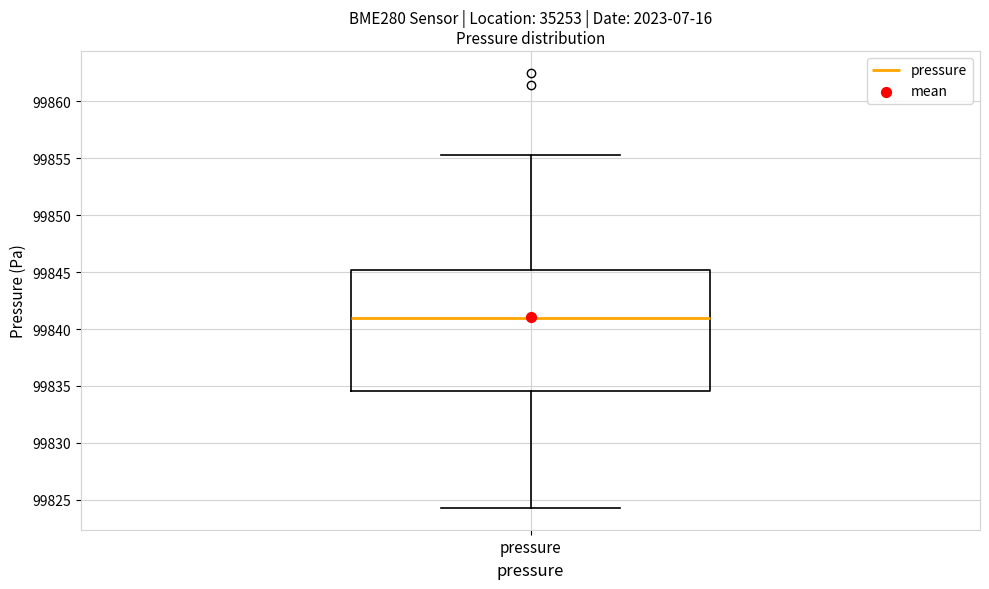

Read this box plot against the y-axis: the position of the median line, the range covered by the box, and the ends of both whiskers. The values are not printed on the chart, so give them approximately, as read against the axis.

median 99841.0, box 99834.5 to 99845.0, whiskers 99824.5 to 99855.5